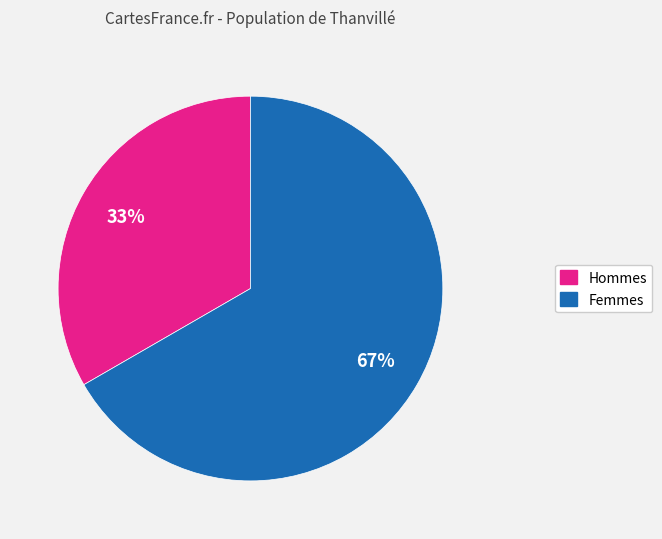

To the nearest percent, what is the average slice percentage?

50%